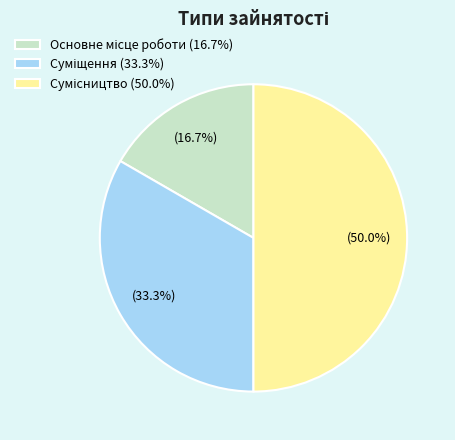

How many segments does this pie chart have?

3